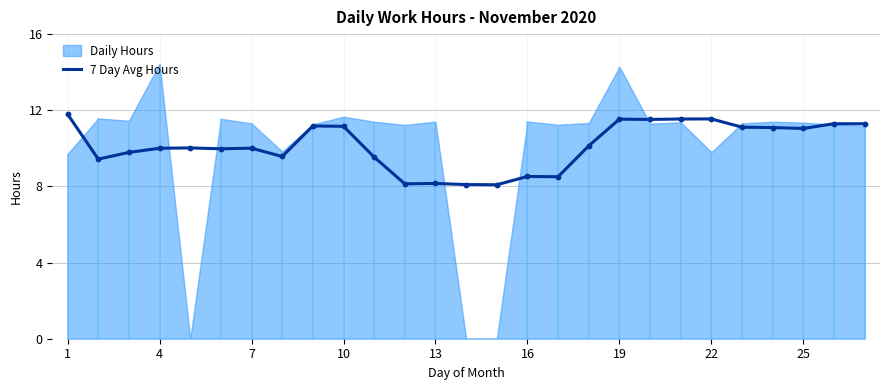

Approximately how many times larger is the value at 26 compared to 23?

1.0